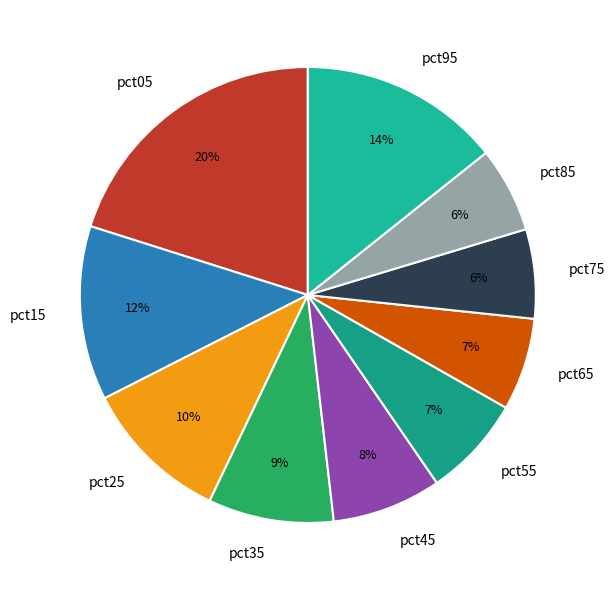

Is there a majority slice in this chart?

No